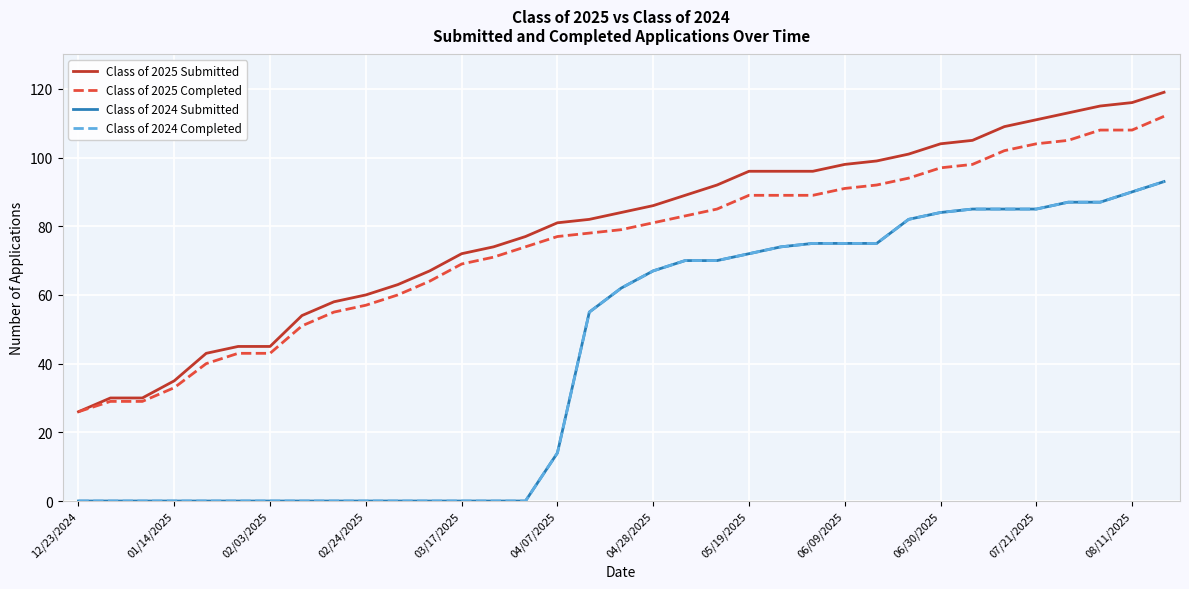

What is the difference between the maximum and minimum values in the Class of 2025 Submitted series?

93